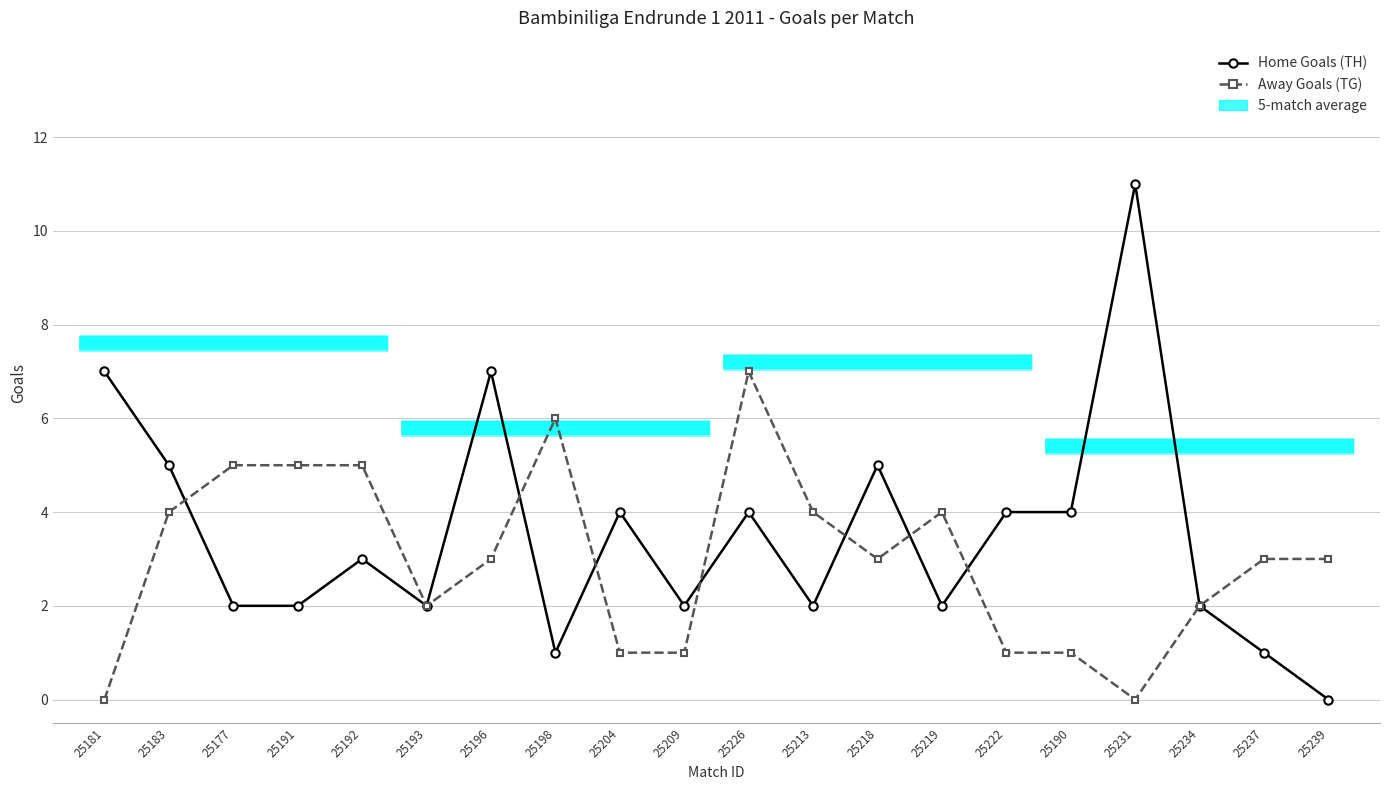

What is the spread (max minus min) of values at 25213?

2